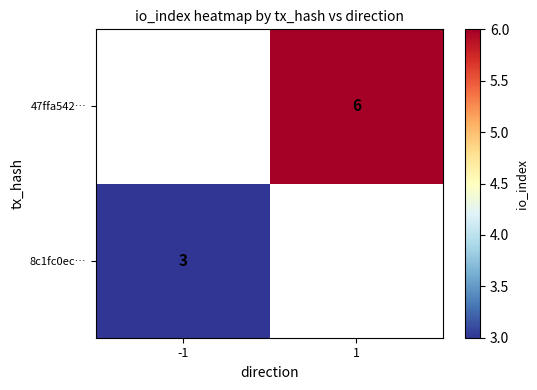

The value of 8c1fc0ec… at -1 is 3. True or false?

True